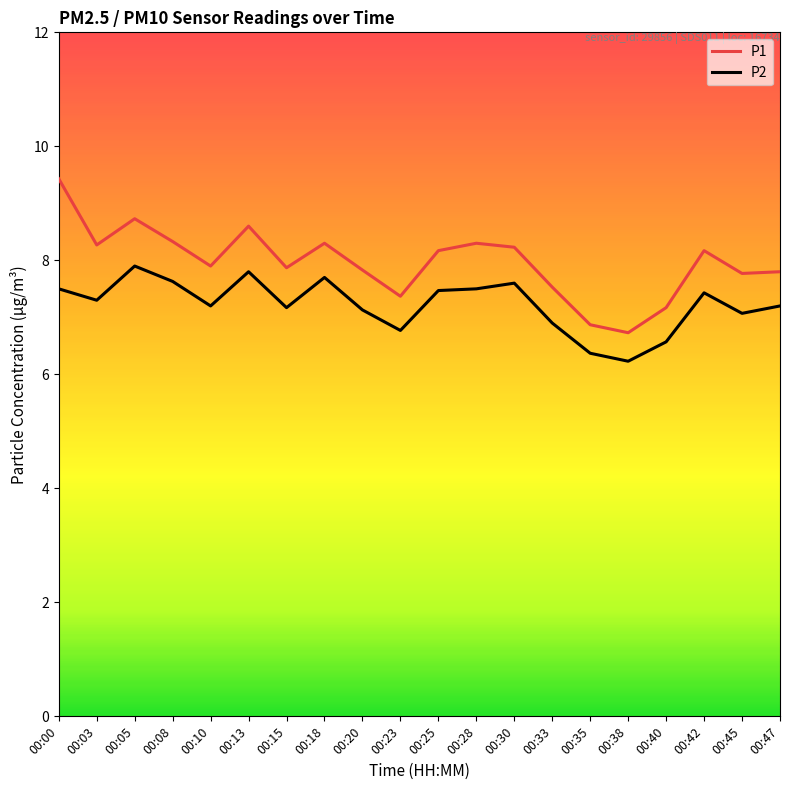

Which category has the lowest value in the P1 series?

00:38